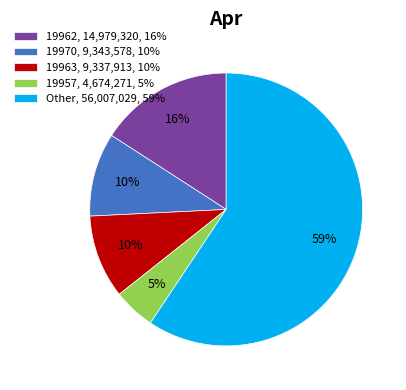

Which slice is the largest?

Other, 56,007,029, 59%